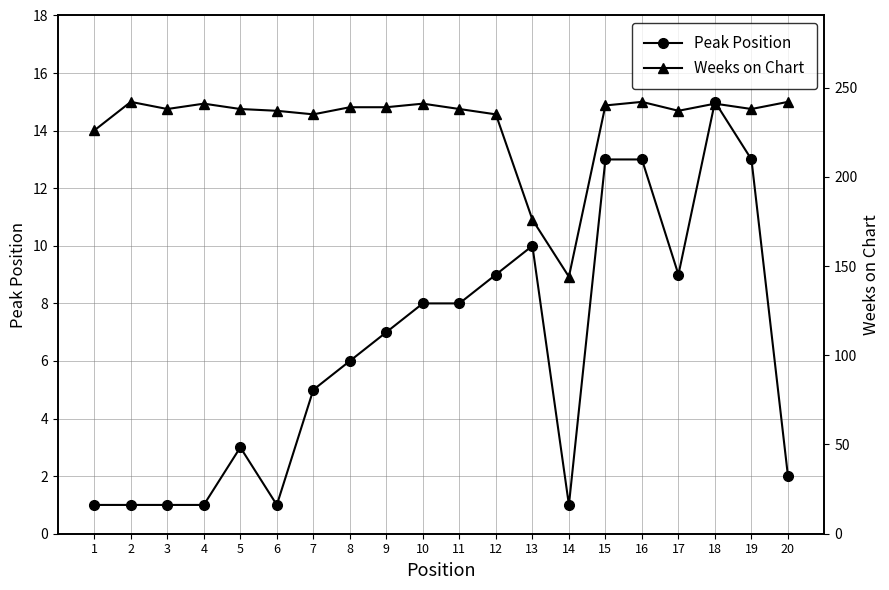

Reading left to right, what are all the values shown in this chart?

Peak Position: 1=1	2=1	3=1	4=1	5=3	6=1	7=5	8=6	9=7	10=8	11=8	12=9	13=10	14=1	15=13	16=13	17=9	18=15	19=13	20=2
Weeks on Chart: 1=226	2=242	3=238	4=241	5=238	6=237	7=235	8=239	9=239	10=241	11=238	12=235	13=176	14=144	15=240	16=242	17=237	18=241	19=238	20=242